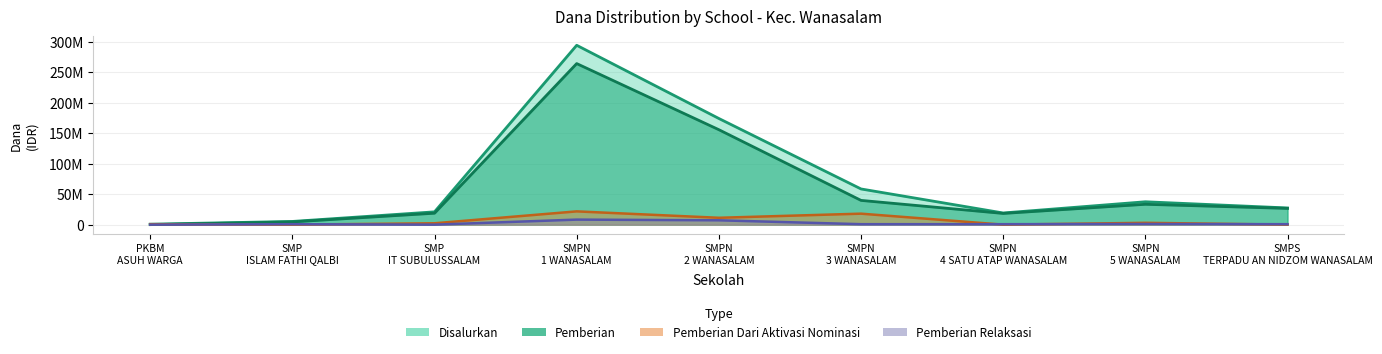

Which has a higher value, SMPN 4 SATU ATAP WANASALAM or SMPS TERPADU AN NIDZOM WANASALAM?

SMPS TERPADU AN NIDZOM WANASALAM